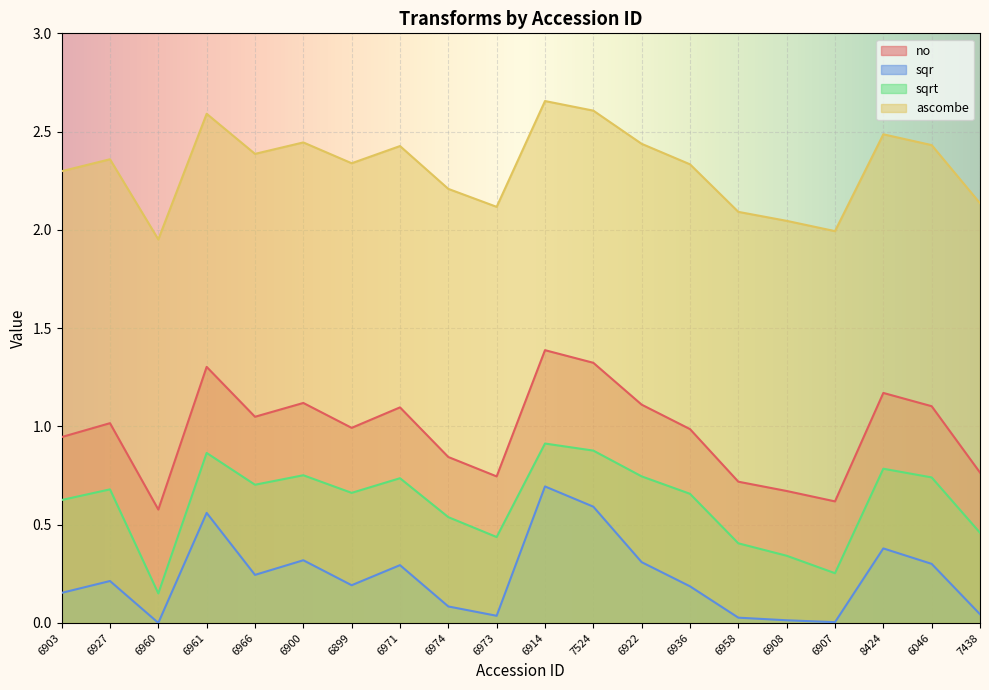

The value of sqrt at 6914 is 0.2. True or false?

False